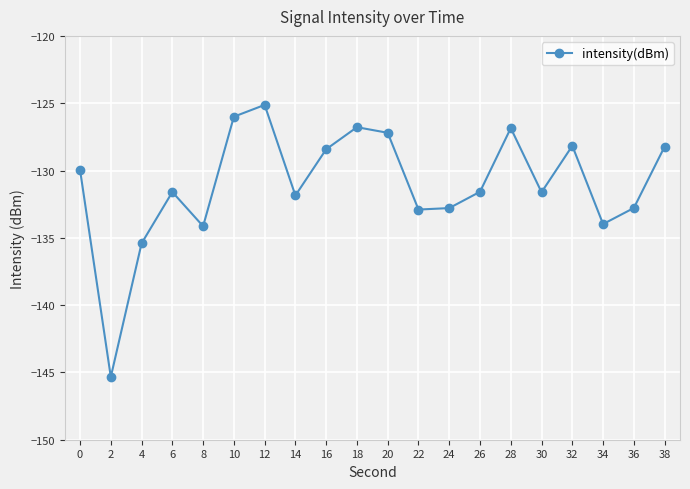

True or false: the data shows -231.9 at 4.

False